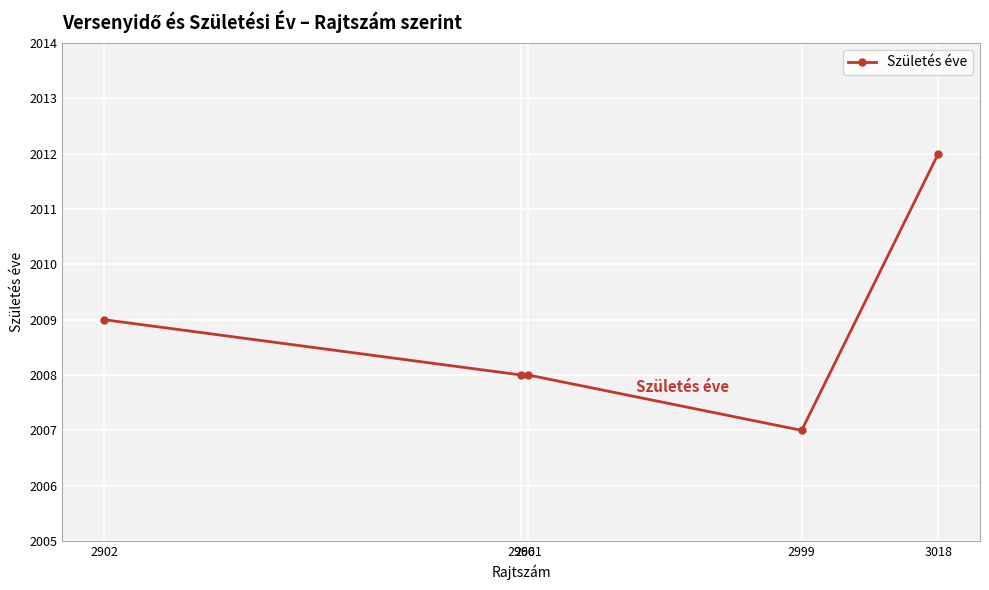

What is the difference between the maximum and minimum values?

5